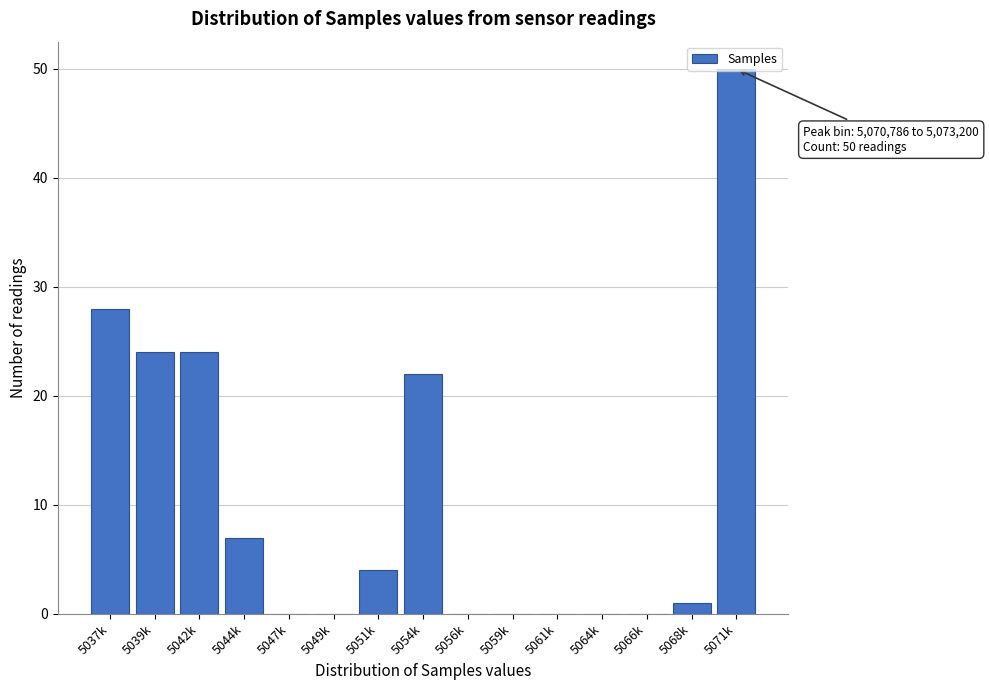

What is the change in value from 5054k to 5056k?

-22